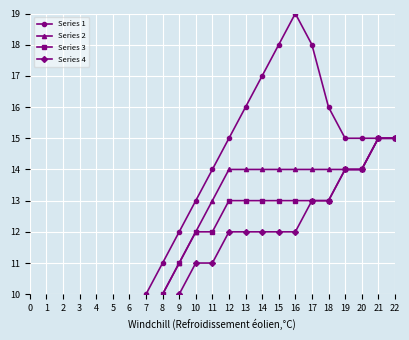

List the series in order of their peak value, highest first.

Series 1, Series 2, Series 3, Series 4